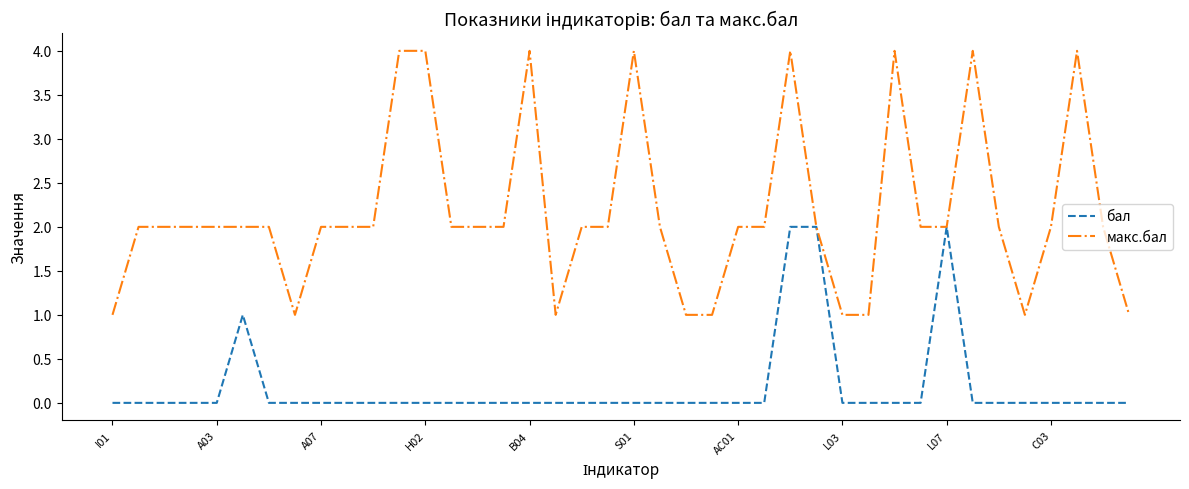

Reading left to right, what are all the values shown in this chart?

бал: 0	0	0	0	0	1	0	0	0	0	0	0	0	0	0	0	0	0	0	0	0	0	0	0	0	0	2	2	0	0	0	0	2	0	0	0	0	0	0	0
макс.бал: 1	2	2	2	2	2	2	1	2	2	2	4	4	2	2	2	4	1	2	2	4	2	1	1	2	2	4	2	1	1	4	2	2	4	2	1	2	4	2	1